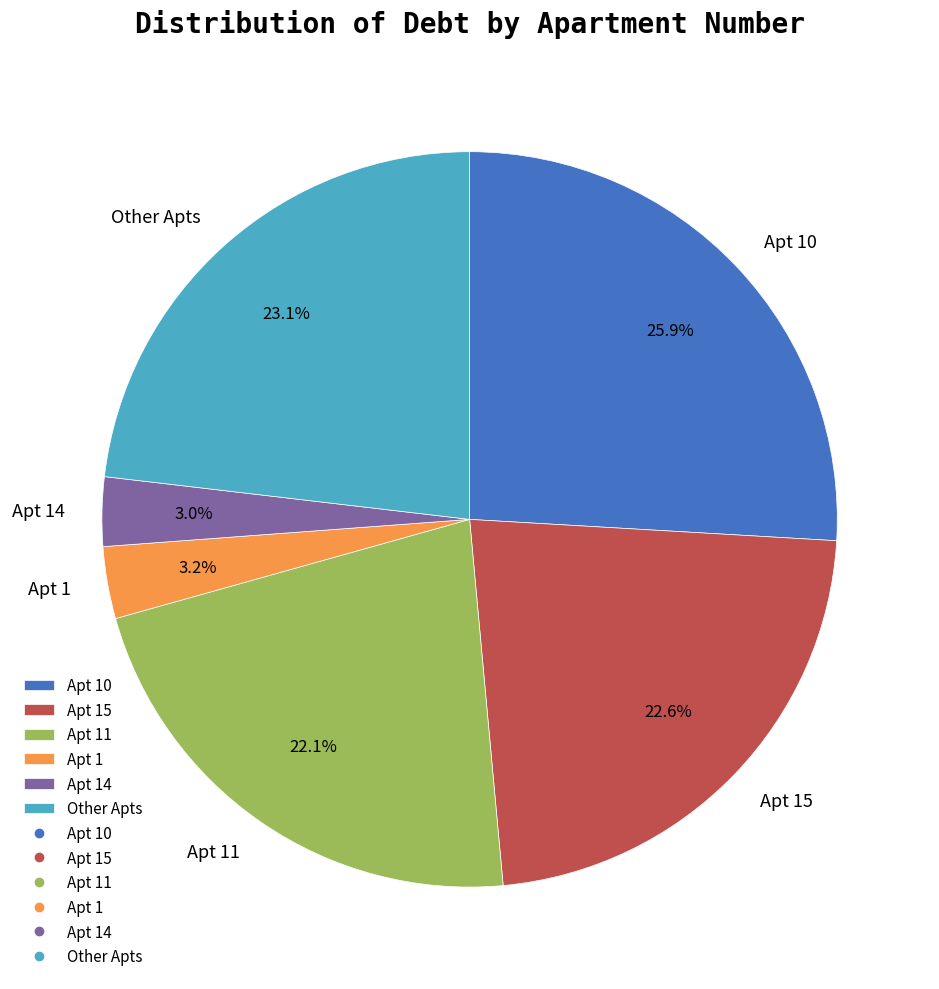

How many segments does this pie chart have?

6